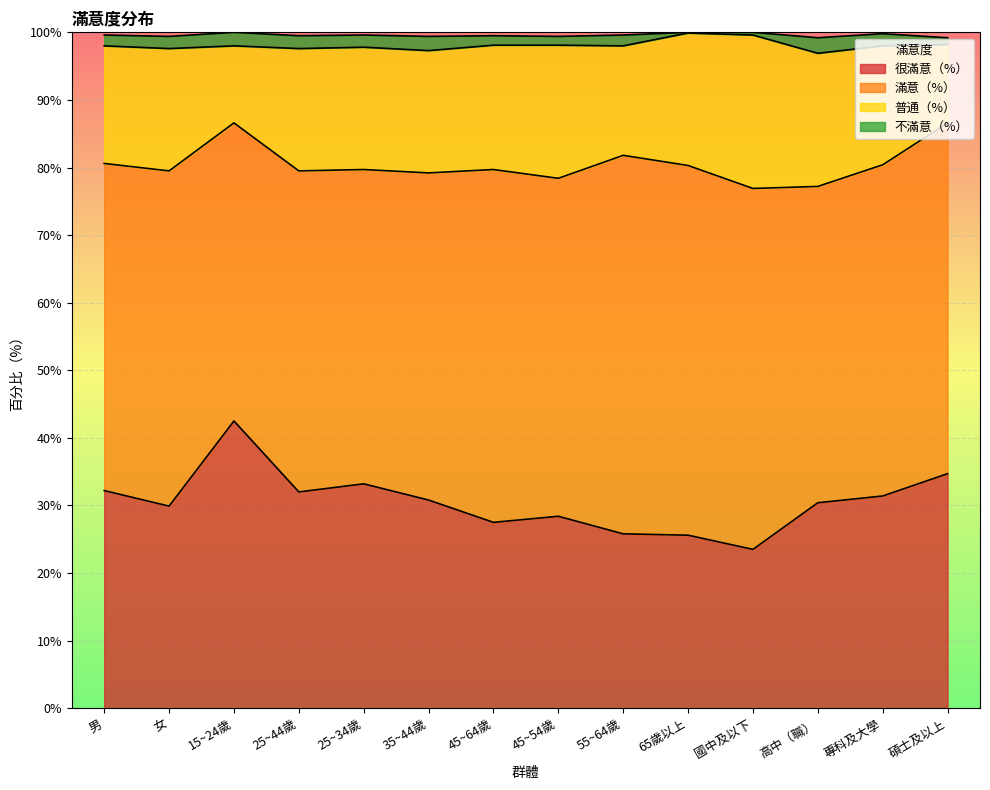

At which label is 普通（%） closest to 17?

男